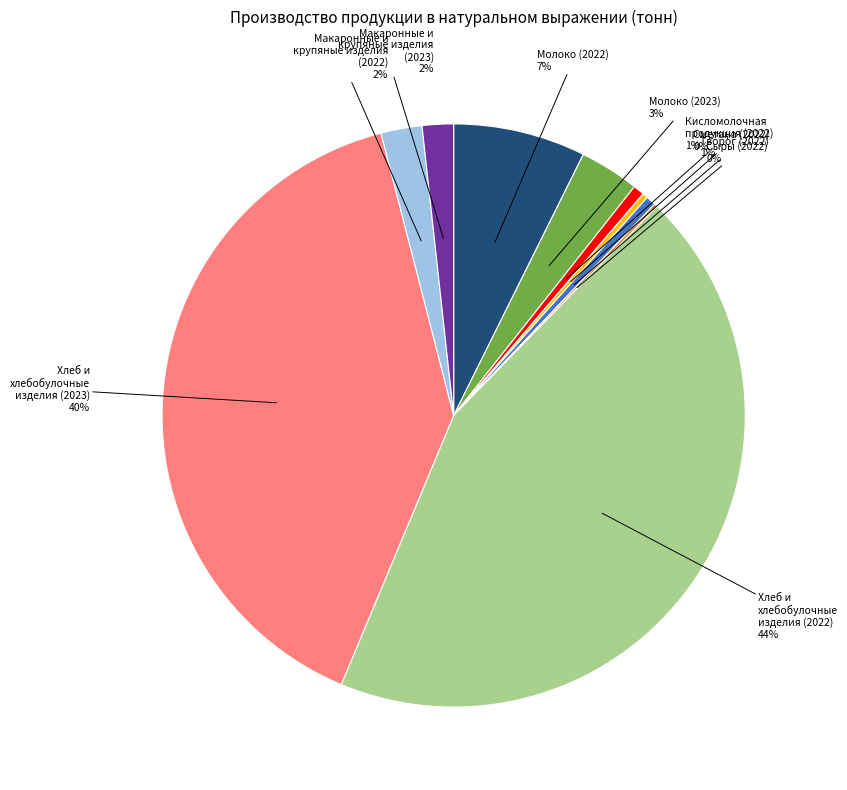

To the nearest percent, what is the average slice percentage?

10%